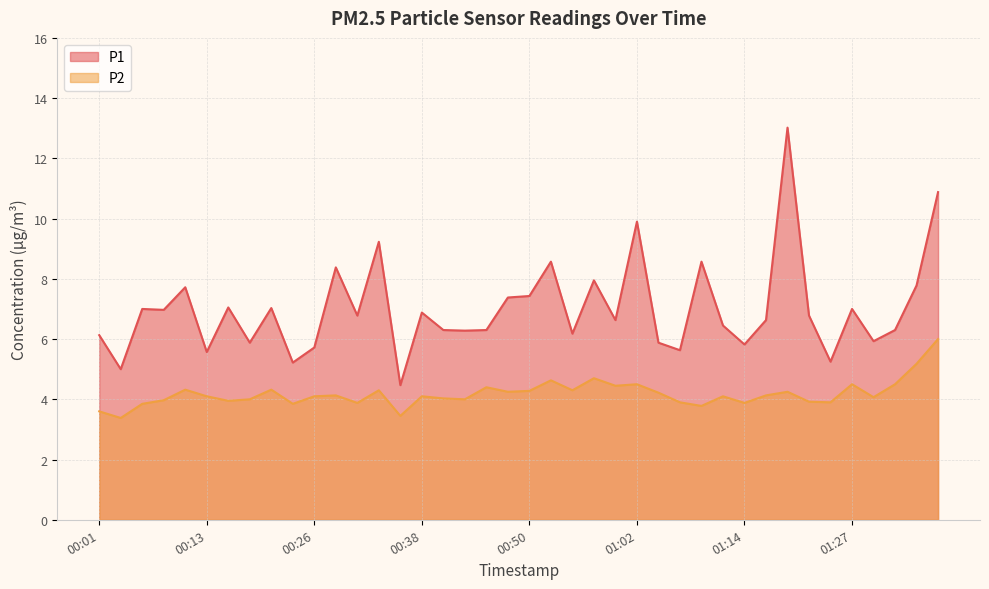

What are all the series names shown in the legend?

P1, P2